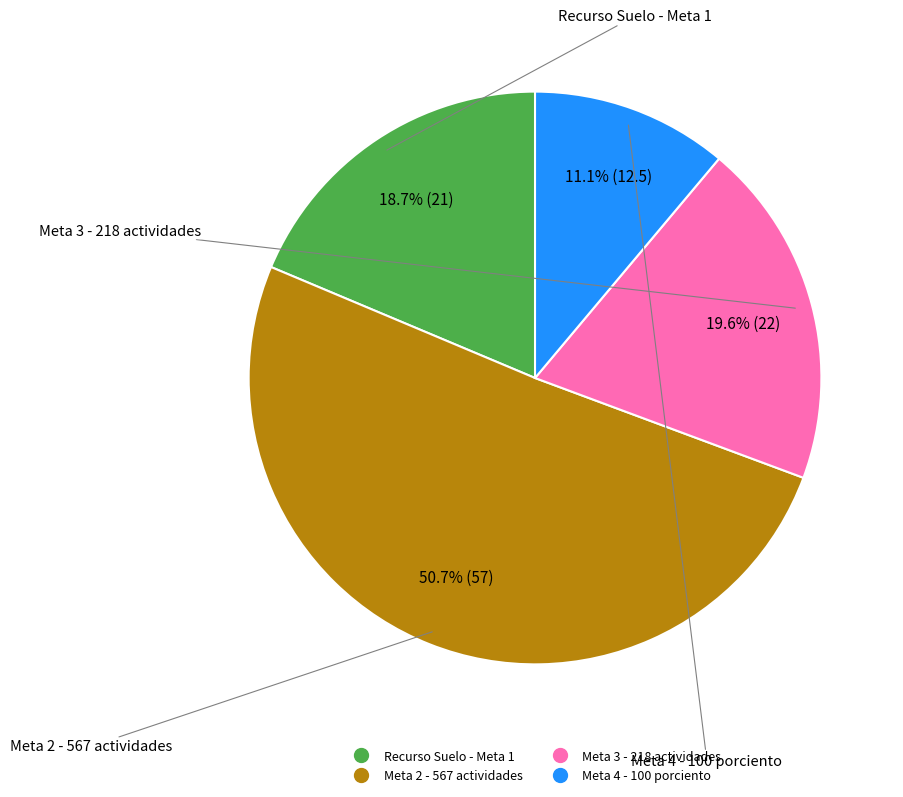

To the nearest percent, what is the combined percentage of Meta 2 - 567 actividades and Meta 3 - 218 actividades?

70%